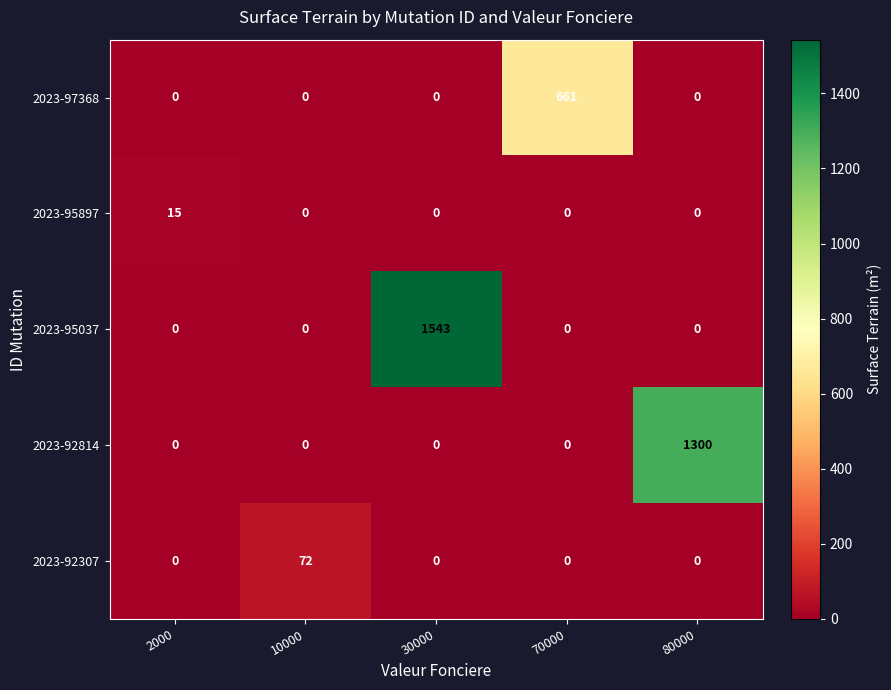

Count the number of categories in the chart.

5